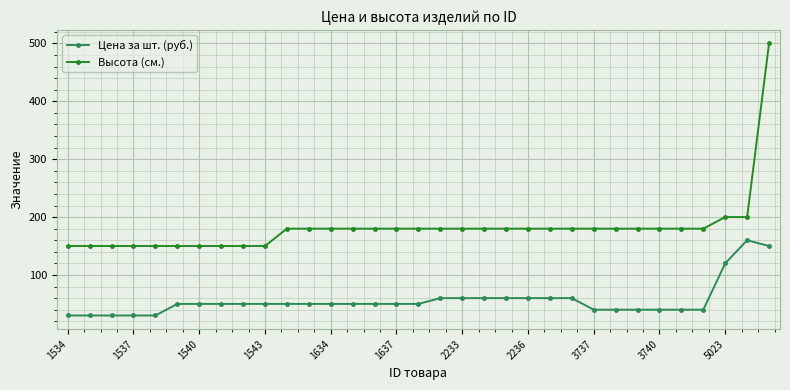

At how many categories does at least one series exceed 411?

1